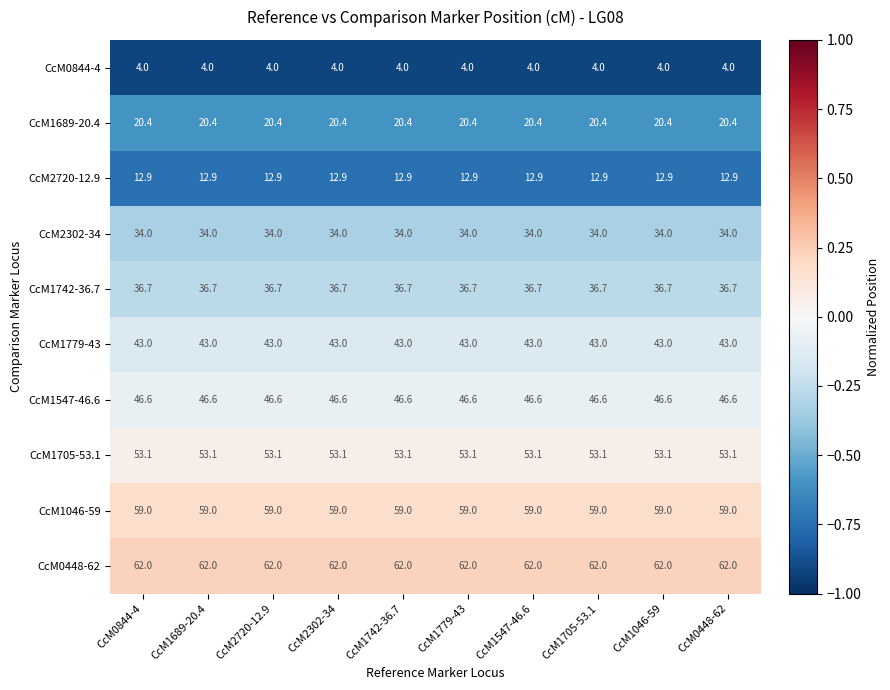

What is the spread (max minus min) of values at CcM1742-36.7?

58.0